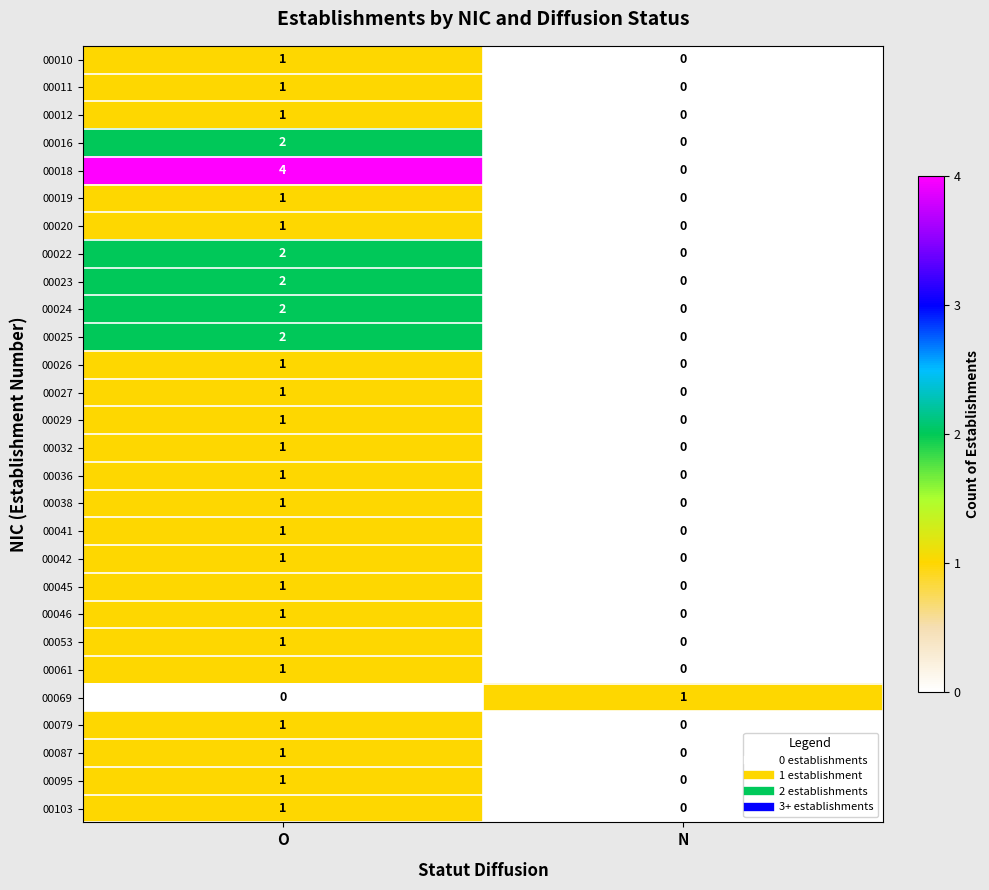

Which series has the largest total across all categories?

00018